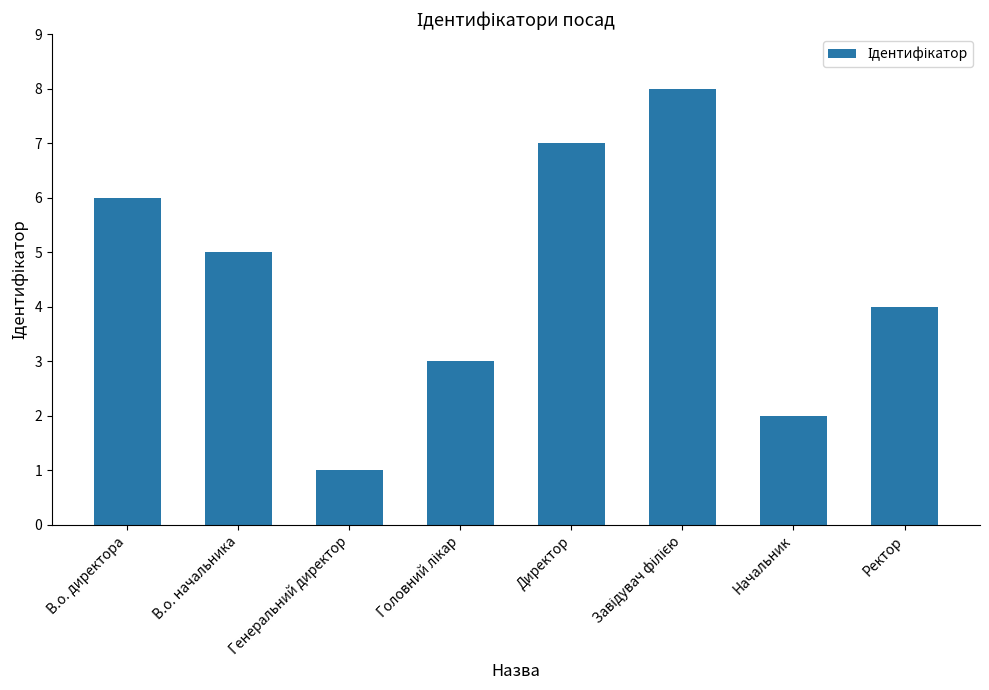

Which label corresponds to the smallest value in the chart?

Генеральний директор